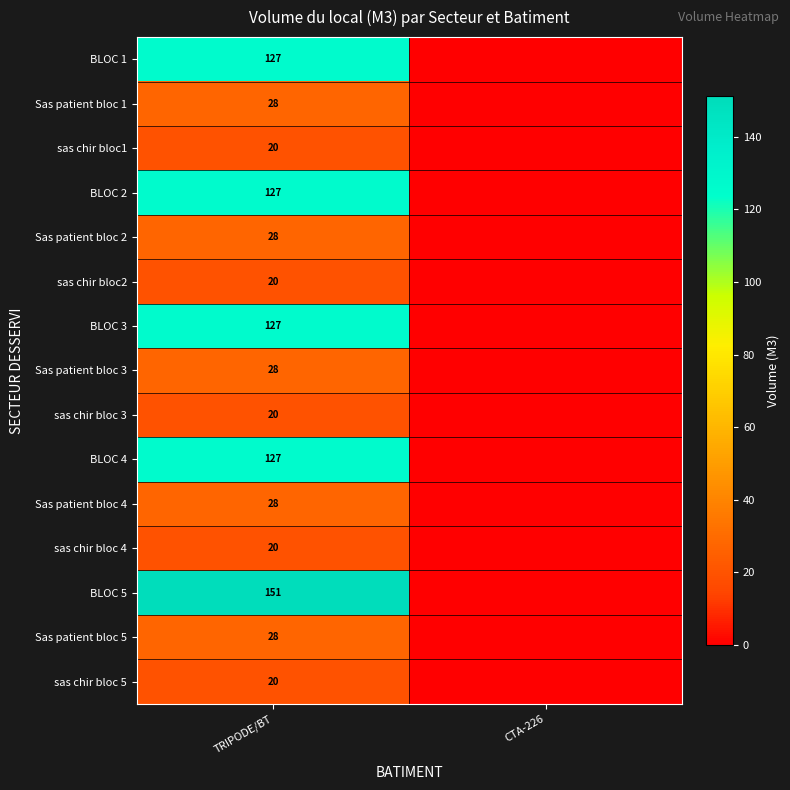

The value of Sas patient bloc 2 at TRIPODE/BT is 28. True or false?

True